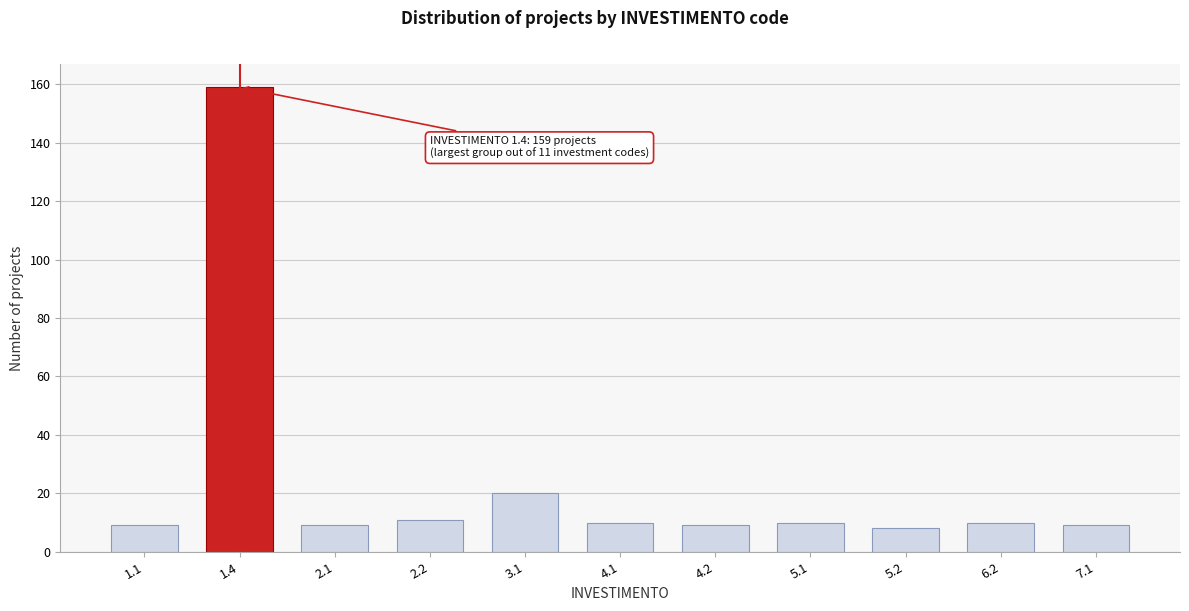

Reading left to right, what are all the values shown in this chart?

9	159	9	11	20	10	9	10	8	10	9